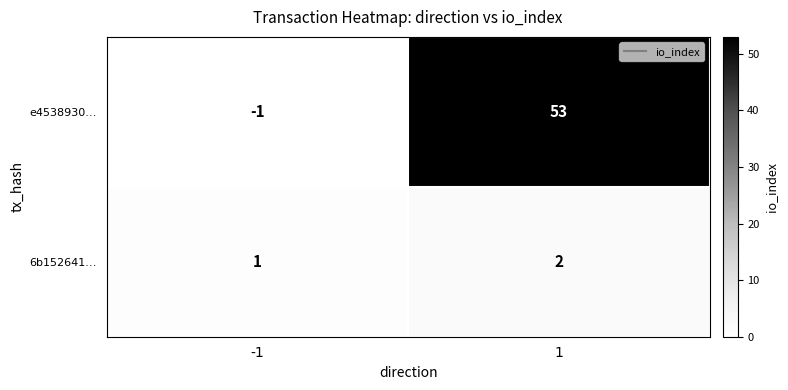

Between -1 and 1, which series saw the biggest shift?

e4538930…